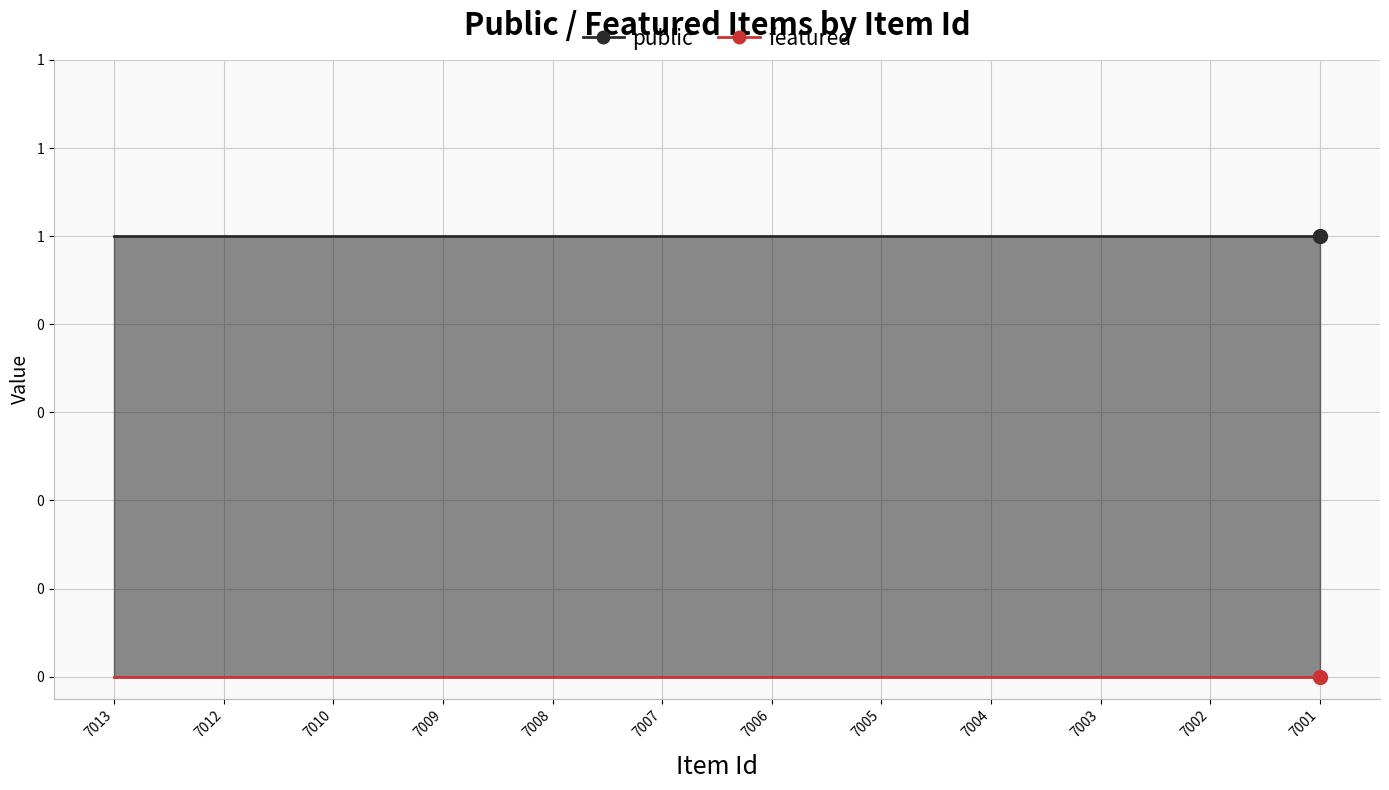

What is the total value across all series at 7010?

1